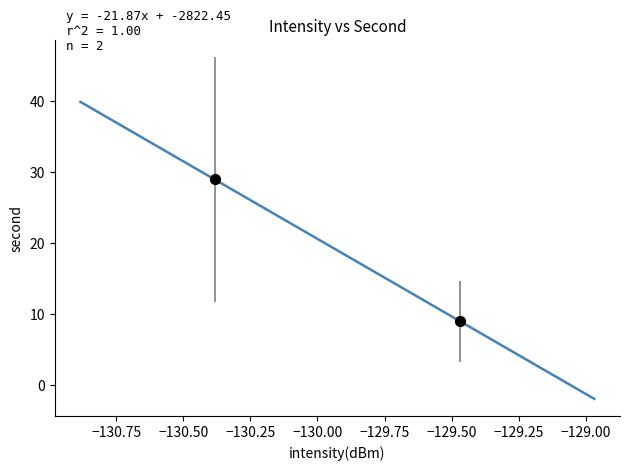

What is the average Y value?

19